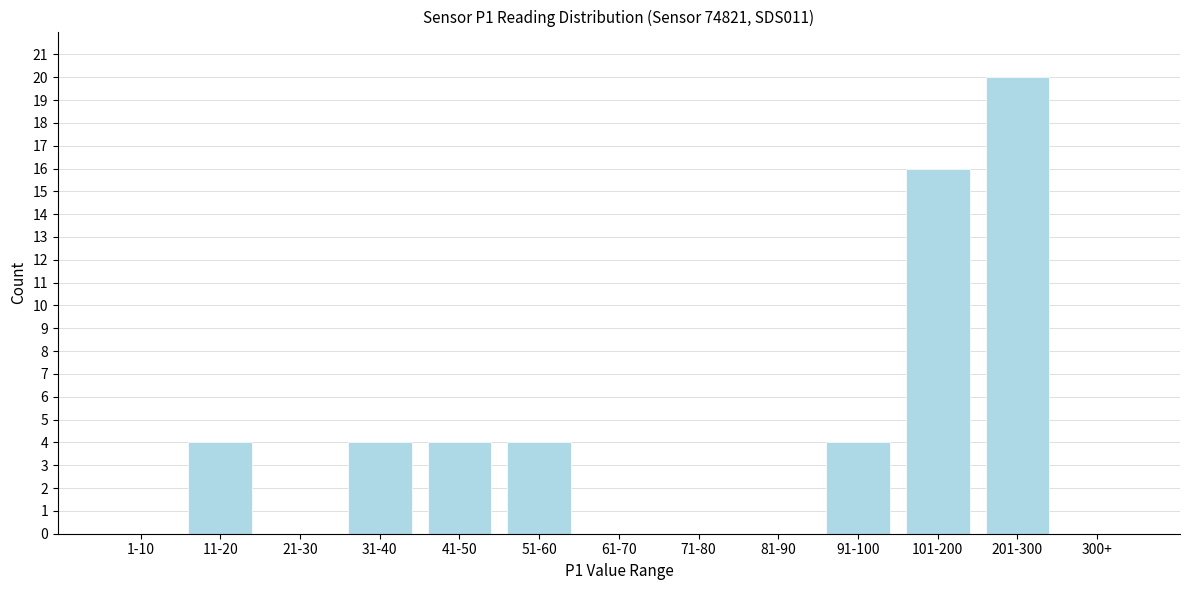

Reading left to right, transcribe all the data shown in this chart.

1-10=0	11-20=4	21-30=0	31-40=4	41-50=4	51-60=4	61-70=0	71-80=0	81-90=0	91-100=4	101-200=16	201-300=20	300+=0